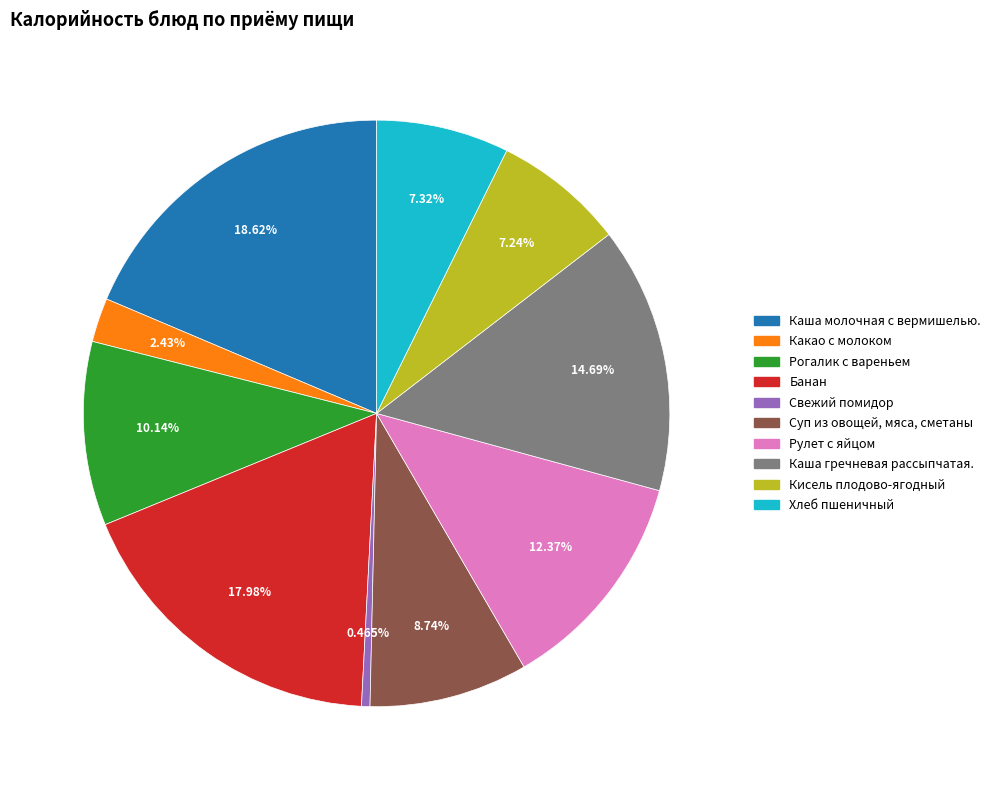

The Рулет с яйцом slice represents 22% of the pie. True or false?

False